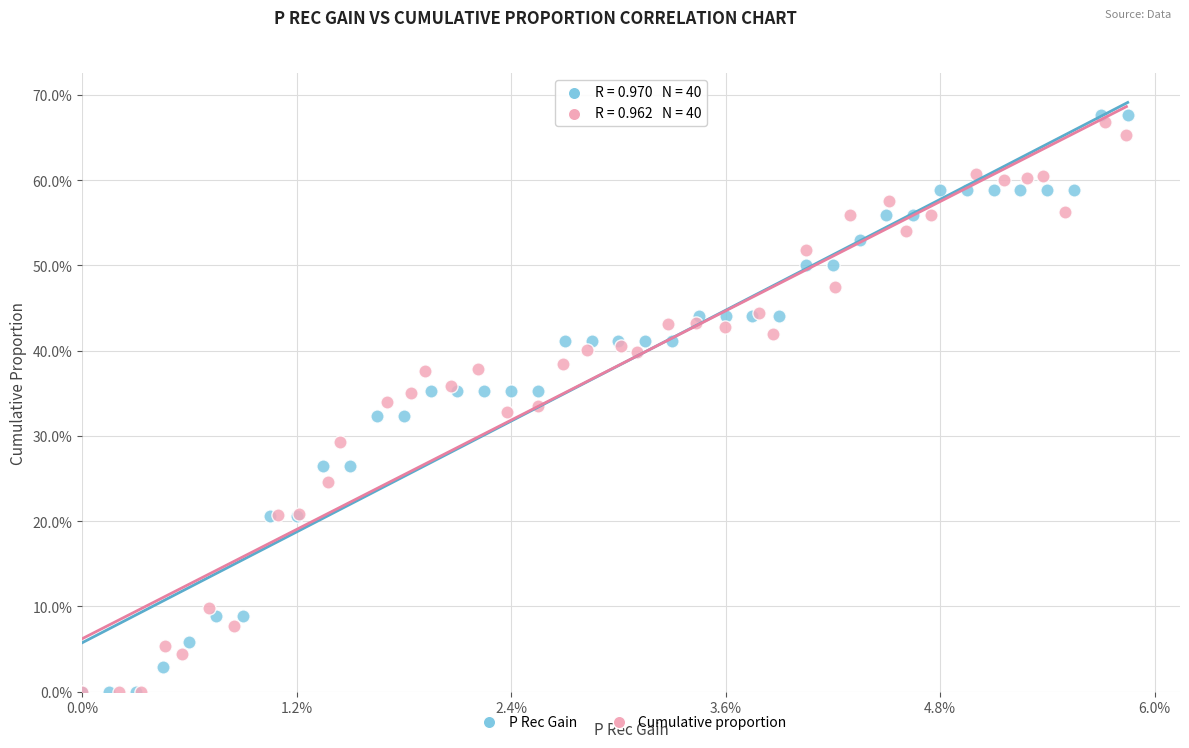

Which series has the largest Y range (max minus min)?

P Rec Gain